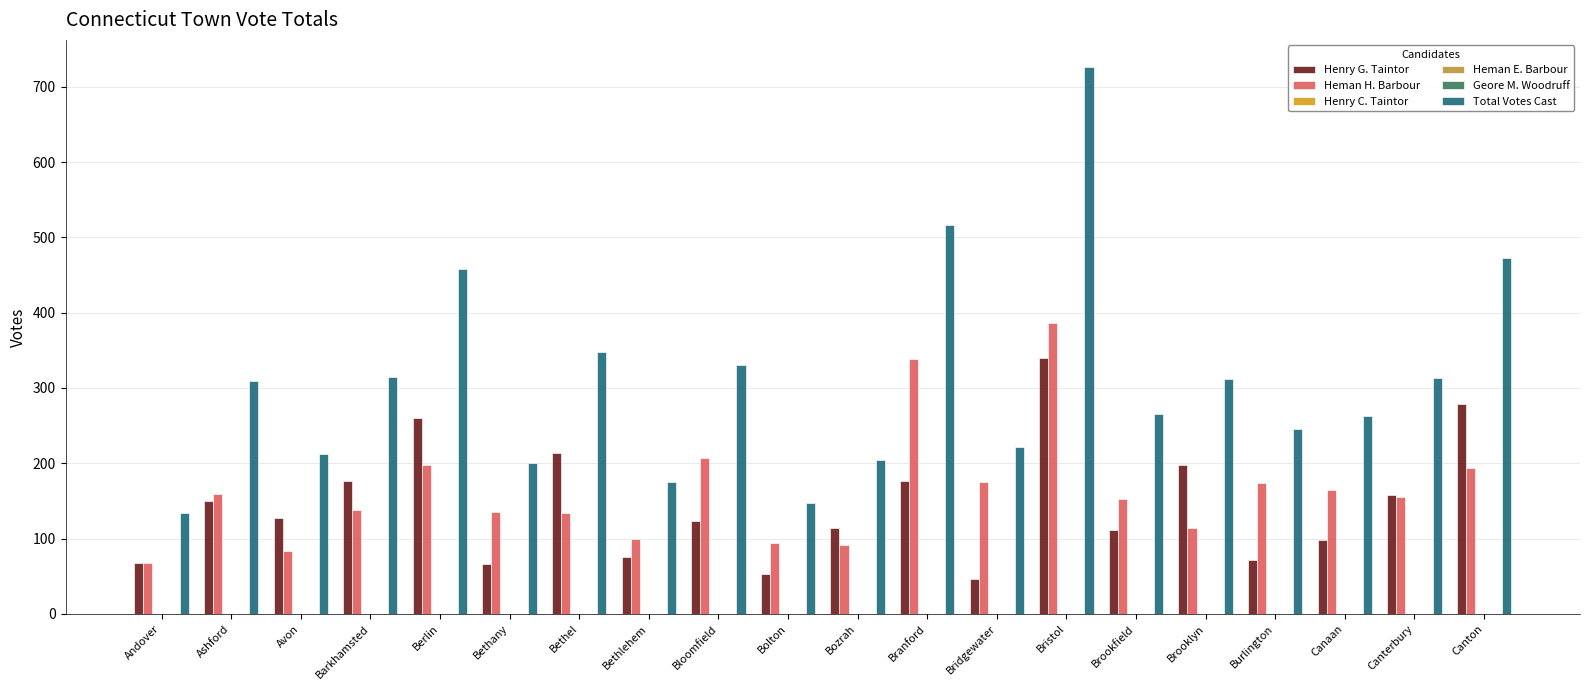

Read the Henry G. Taintor value at Brookfield, to the nearest 5.

110